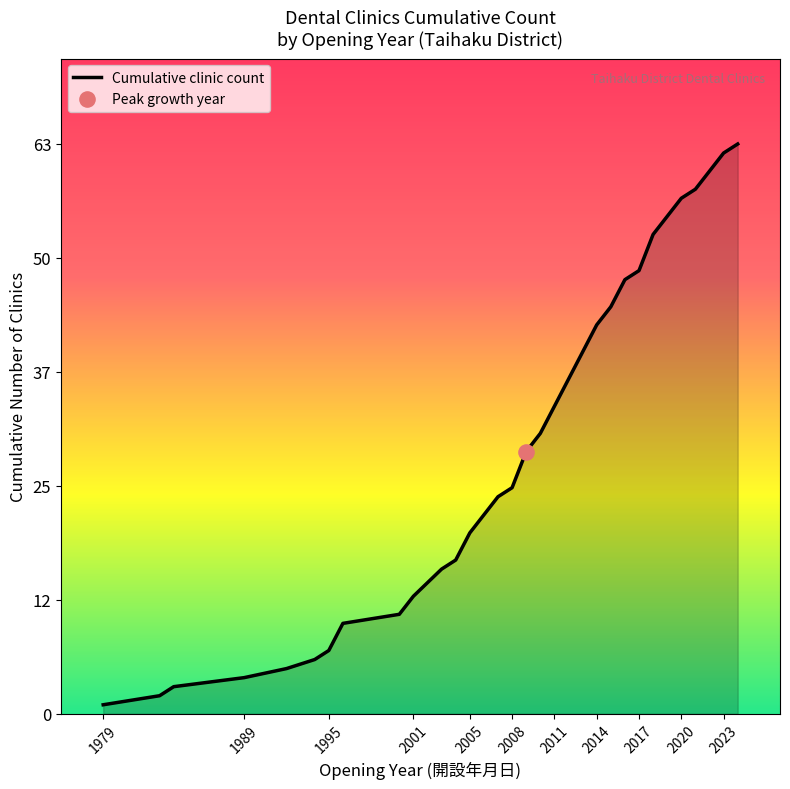

Does the chart have visible grid lines?

No